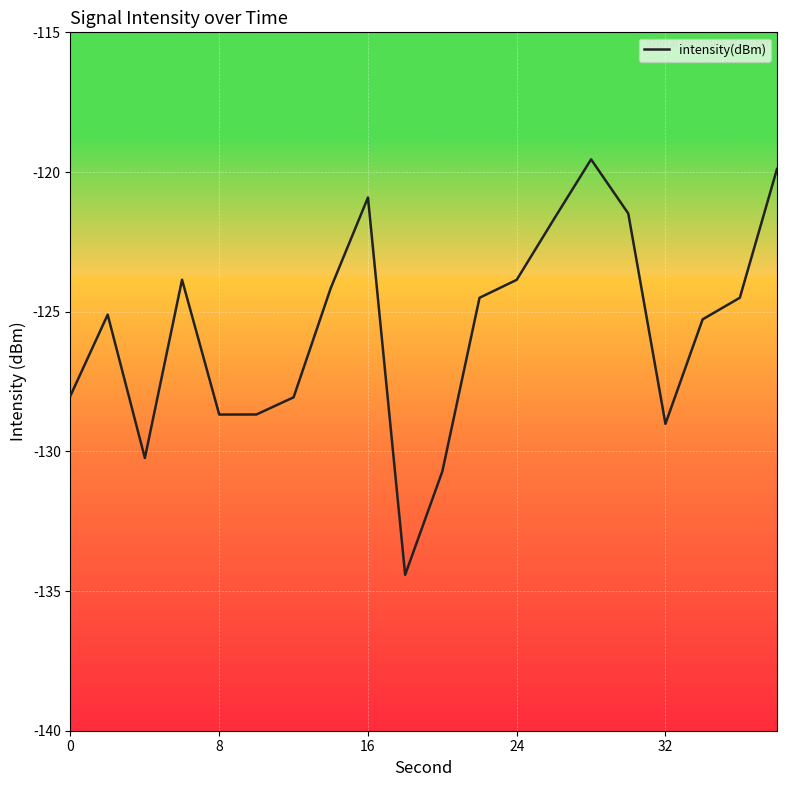

What is the difference between the maximum and minimum values?

14.9